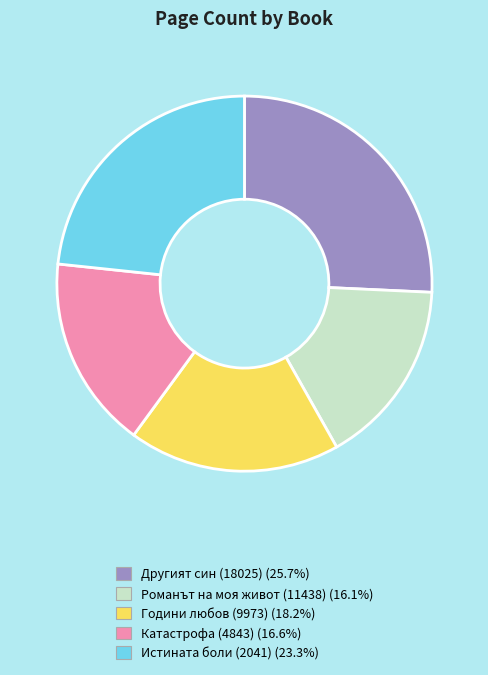

Which slice is the largest?

Другият син (18025)